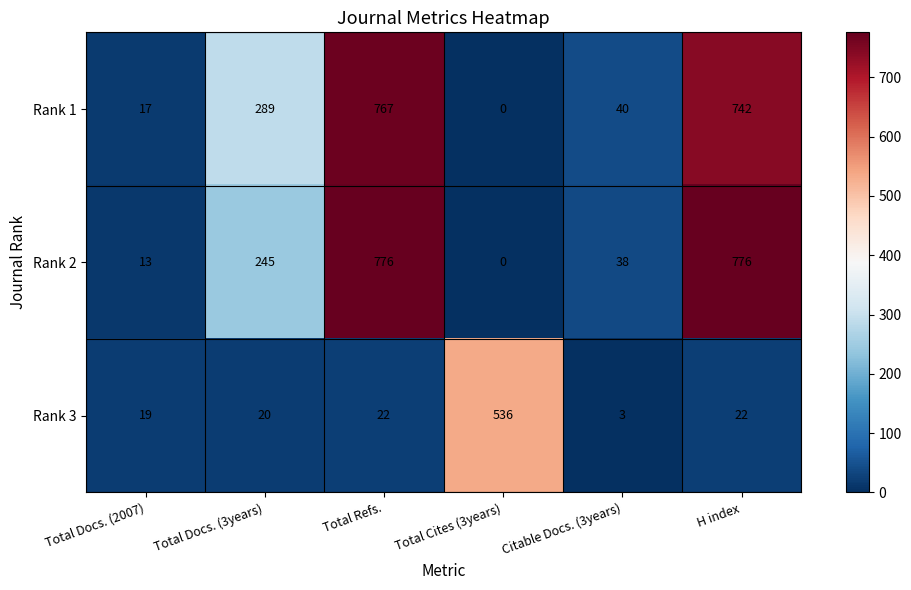

Reading right to left, list all the values displayed in this chart.

Rank 1: H index=742	Citable Docs. (3years)=40	Total Cites (3years)=0	Total Refs.=767	Total Docs. (3years)=289	Total Docs. (2007)=17
Rank 2: H index=776	Citable Docs. (3years)=38	Total Cites (3years)=0	Total Refs.=776	Total Docs. (3years)=245	Total Docs. (2007)=13
Rank 3: H index=22	Citable Docs. (3years)=3	Total Cites (3years)=536	Total Refs.=22	Total Docs. (3years)=20	Total Docs. (2007)=19